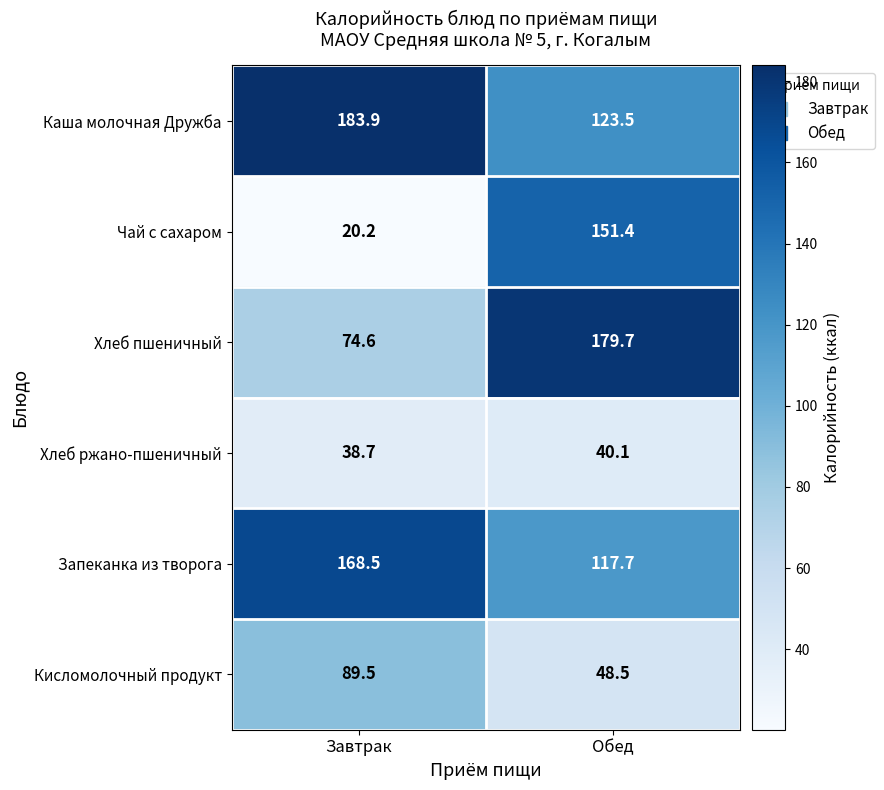

Which series has the largest range (max minus min)?

Чай с сахаром